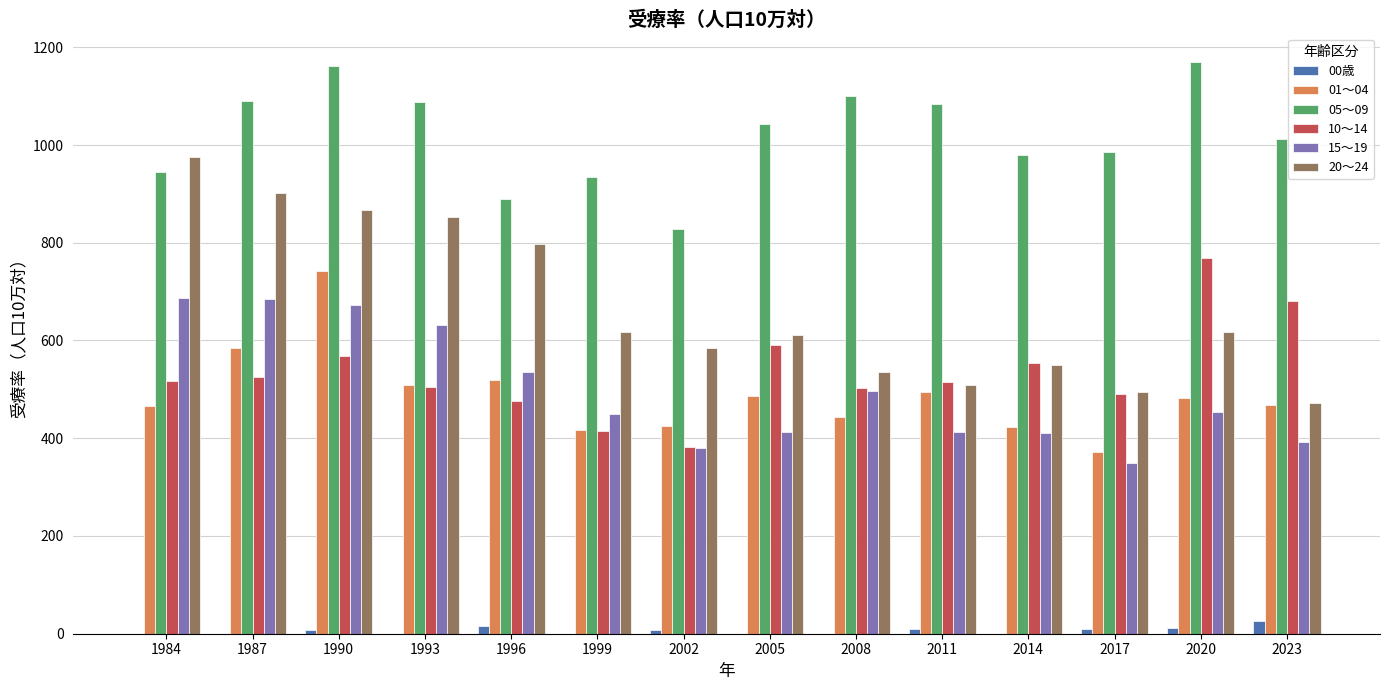

What is the sum of all 10～14 values?

7486.3